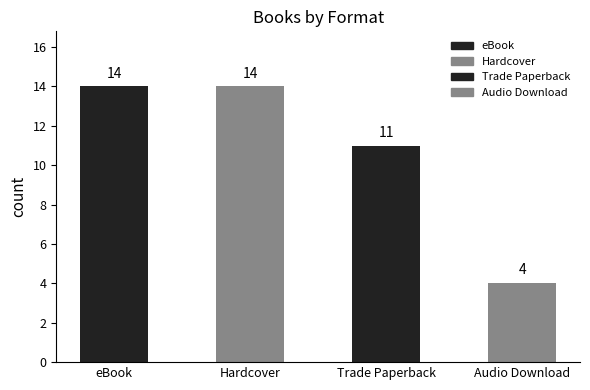

What is the difference between the second highest and second lowest values?

3